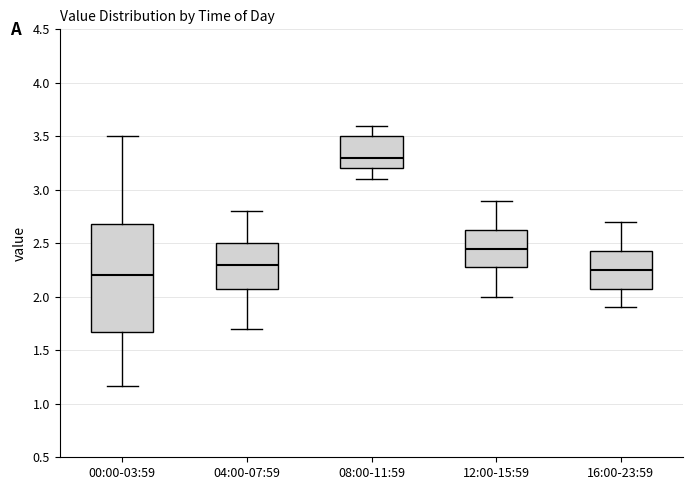

Where is the upper edge of the box for 12:00-15:59 on the y-axis? The values are not printed on the chart, so give them approximately, as read against the axis.

2.65